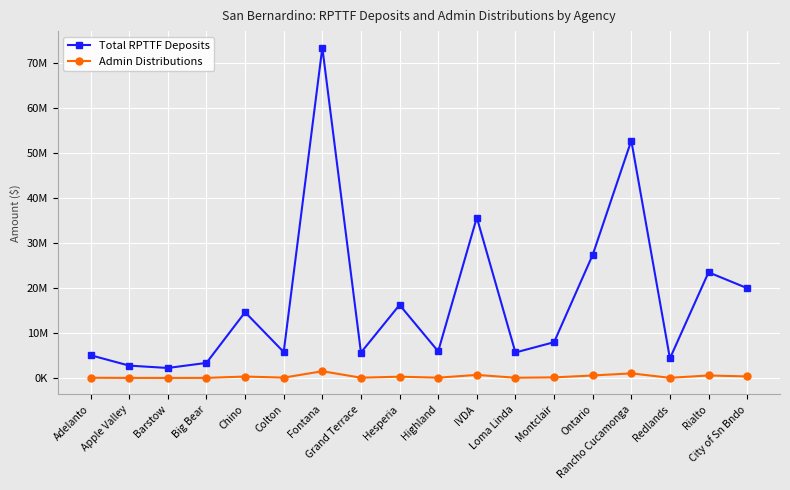

At which category does Total RPTTF Deposits reach its first local peak?

Chino